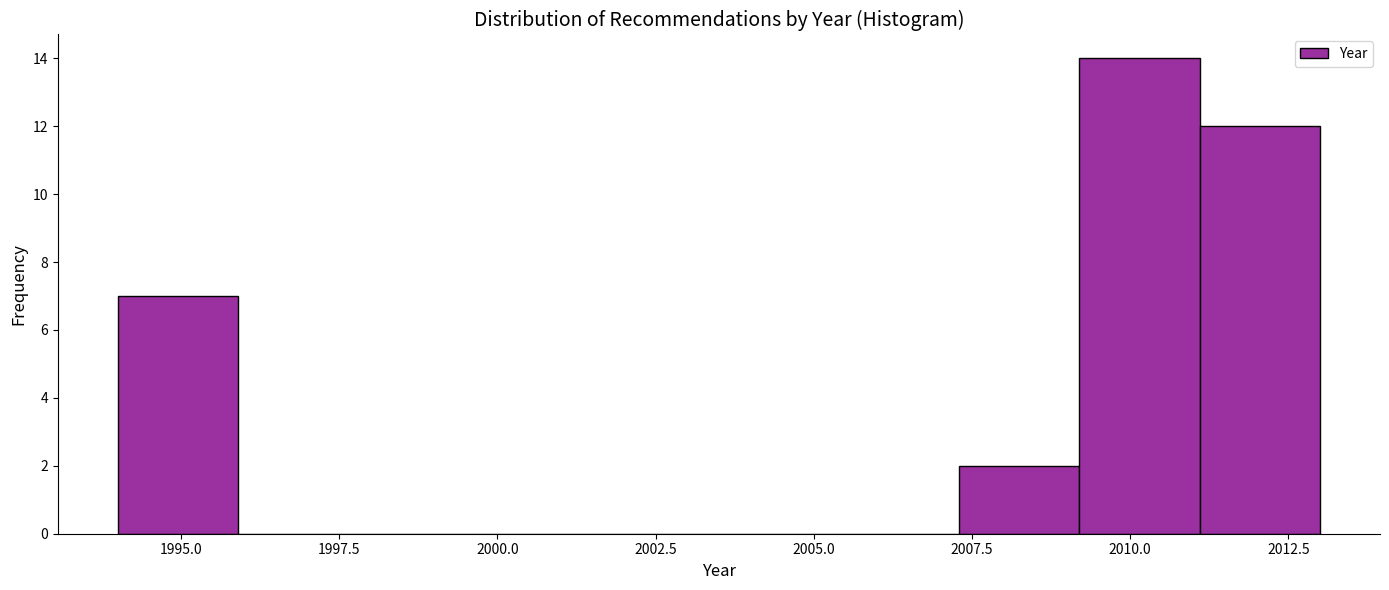

Read against the x-axis, roughly where is the centre of the tallest bar?

2010.0